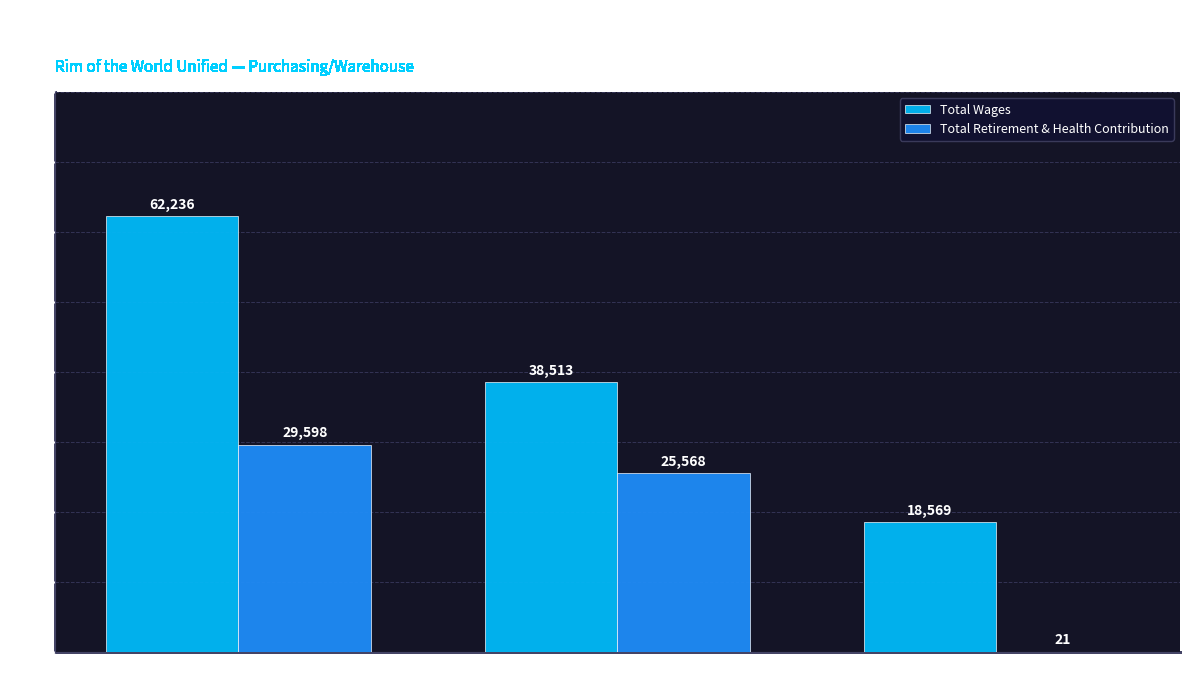

How many groups of bars are there?

3